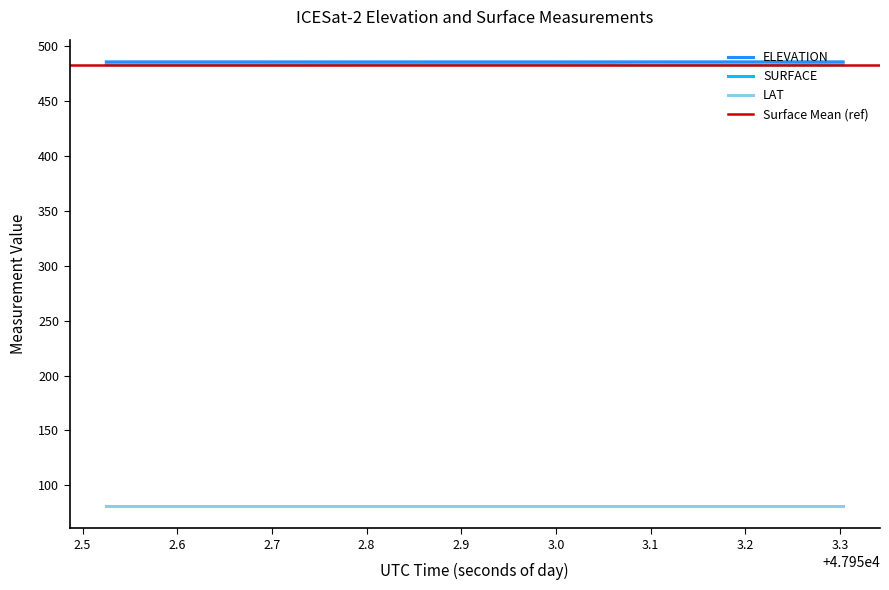

Is the value of SURFACE at 47953.0577 greater than the value of ELEVATION at 47953.1396?

No